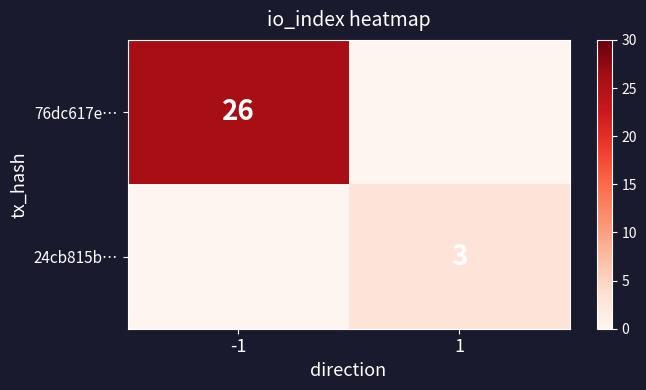

Is the value of 76dc617e… at -1 greater than the value of 24cb815b… at 1?

Yes